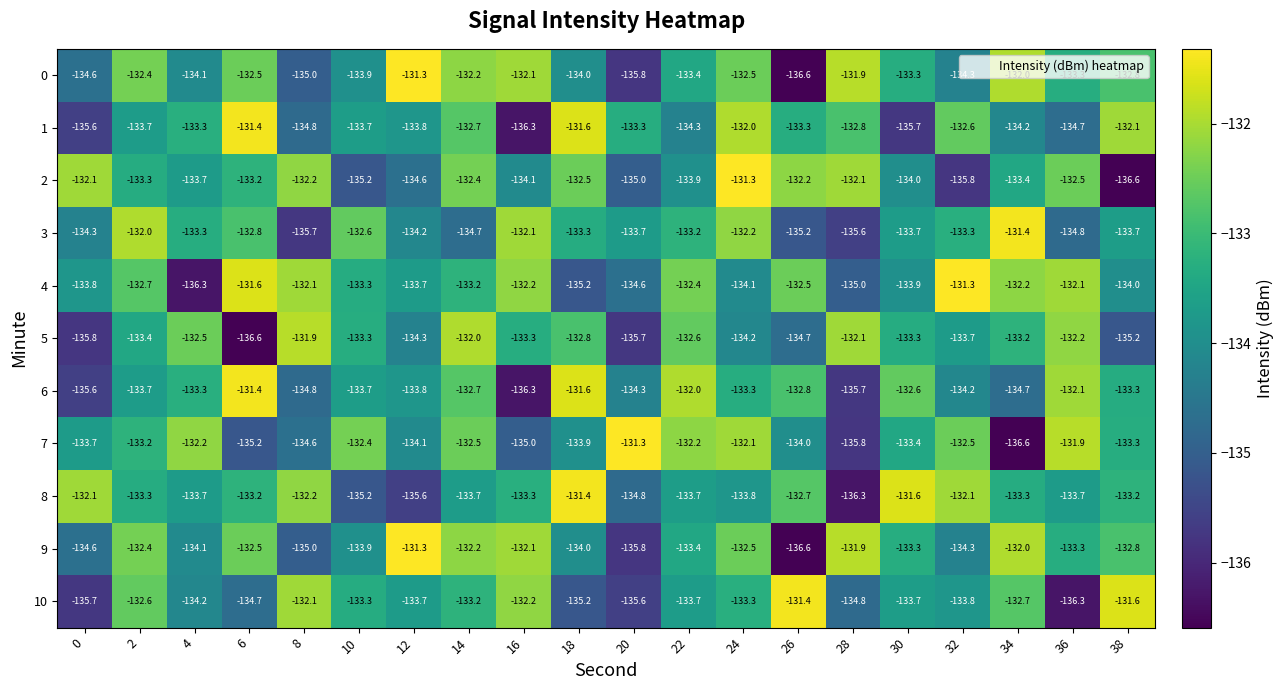

What value does the 9 series have at 6?

-132.5